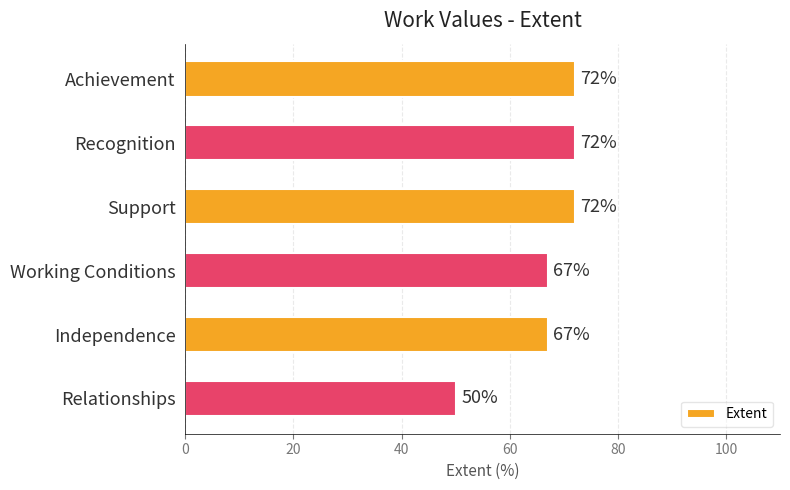

What is the greatest value displayed?

72